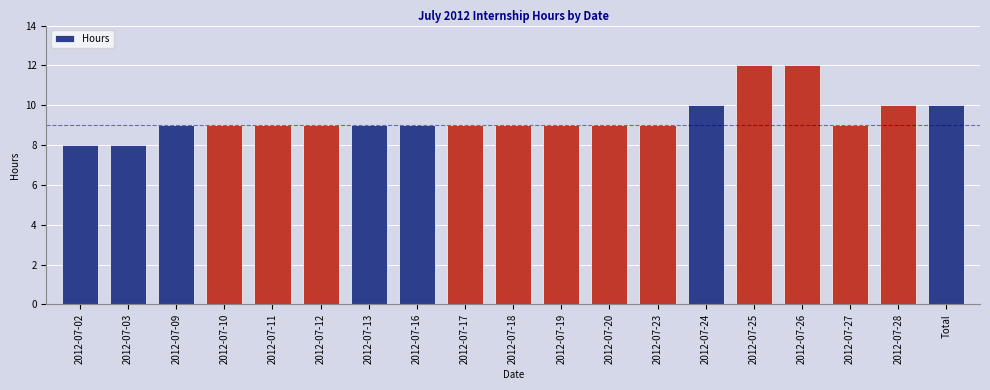

The chart shows a value of 9 at 2012-07-17. True or false?

True